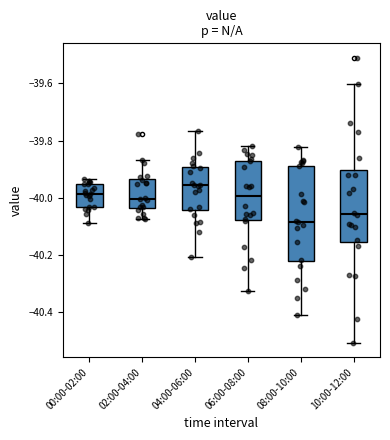

Which box's median line is the lowest?

08:00-10:00